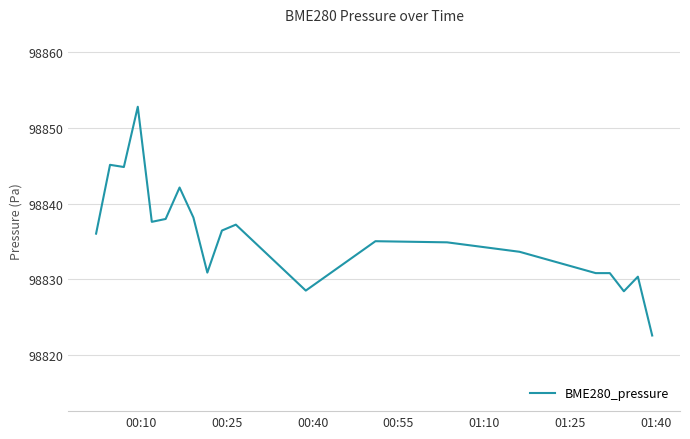

What is the maximum value shown in the chart?

98852.8